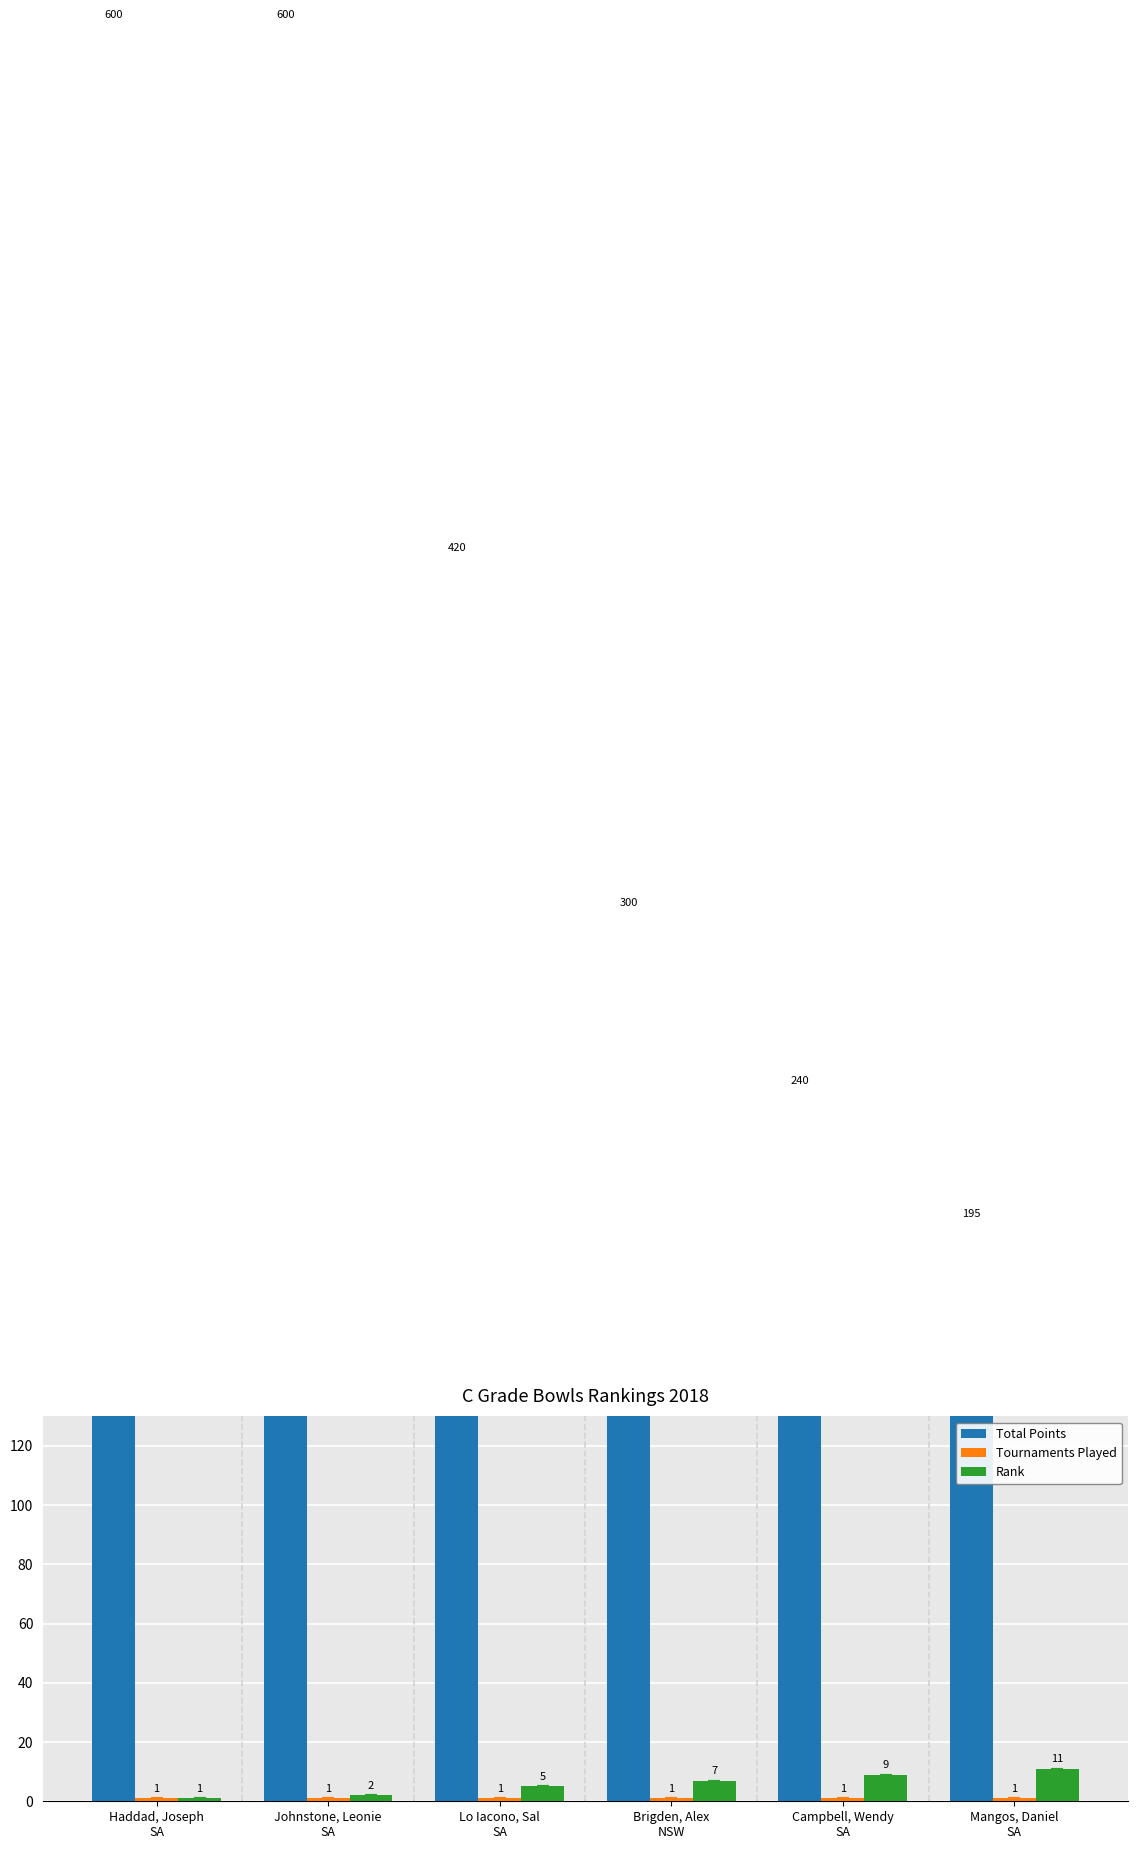

What is the total value across all series at Johnstone, Leonie
SA?

603